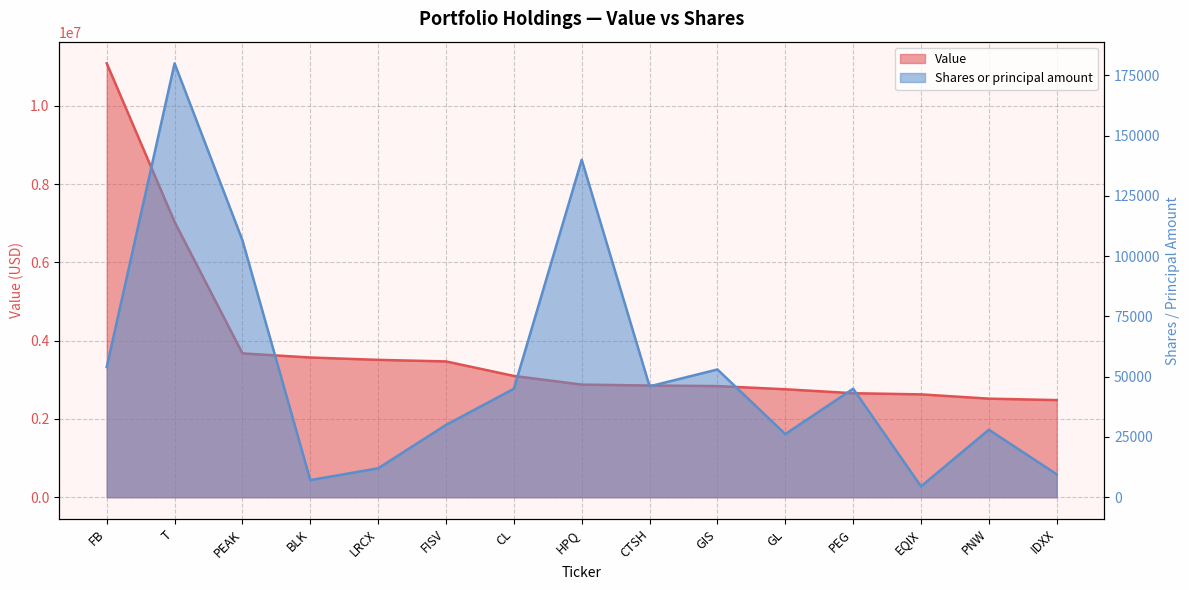

True or false: Shares or principal amount and Value cross at least once.

False